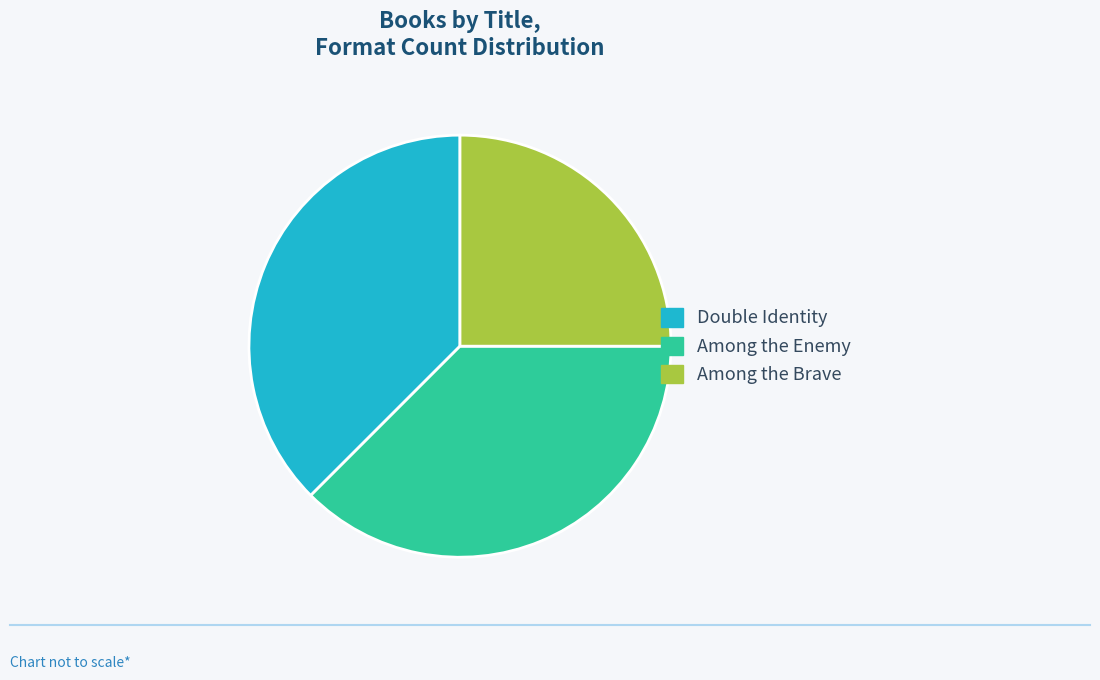

The Among the Brave slice represents 25% of the pie. True or false?

True